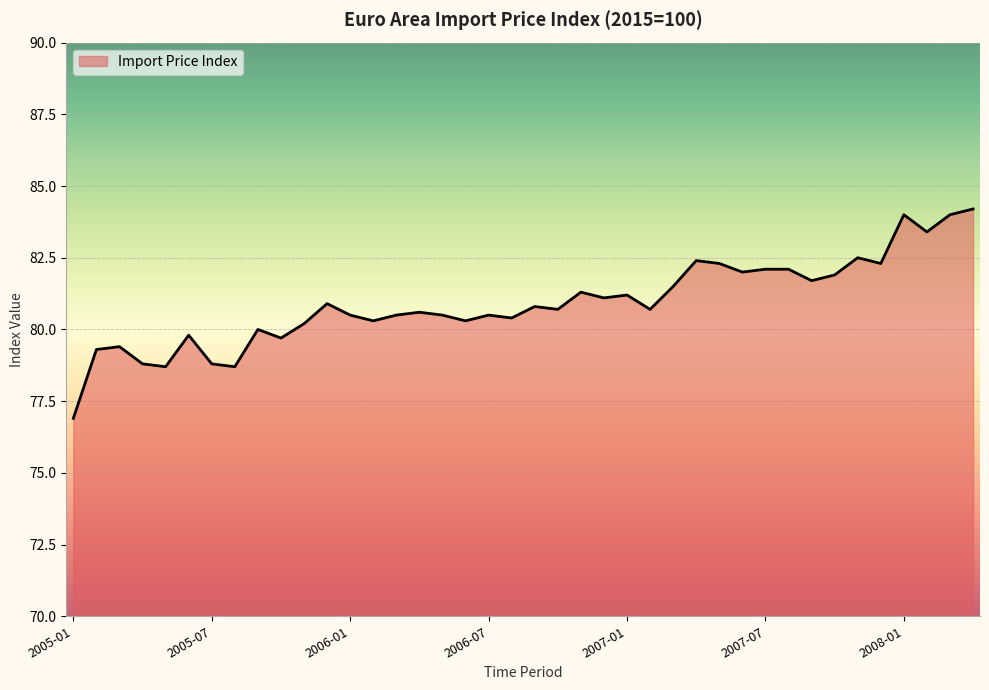

What is the sum of all values?

3237.0